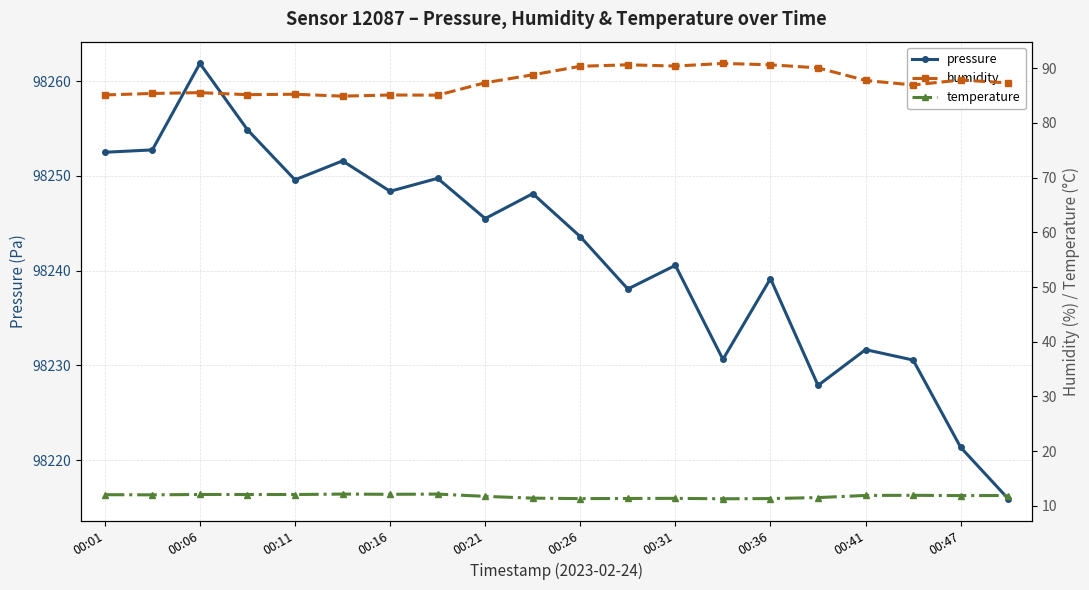

Which category has the lowest value in the pressure series?

19